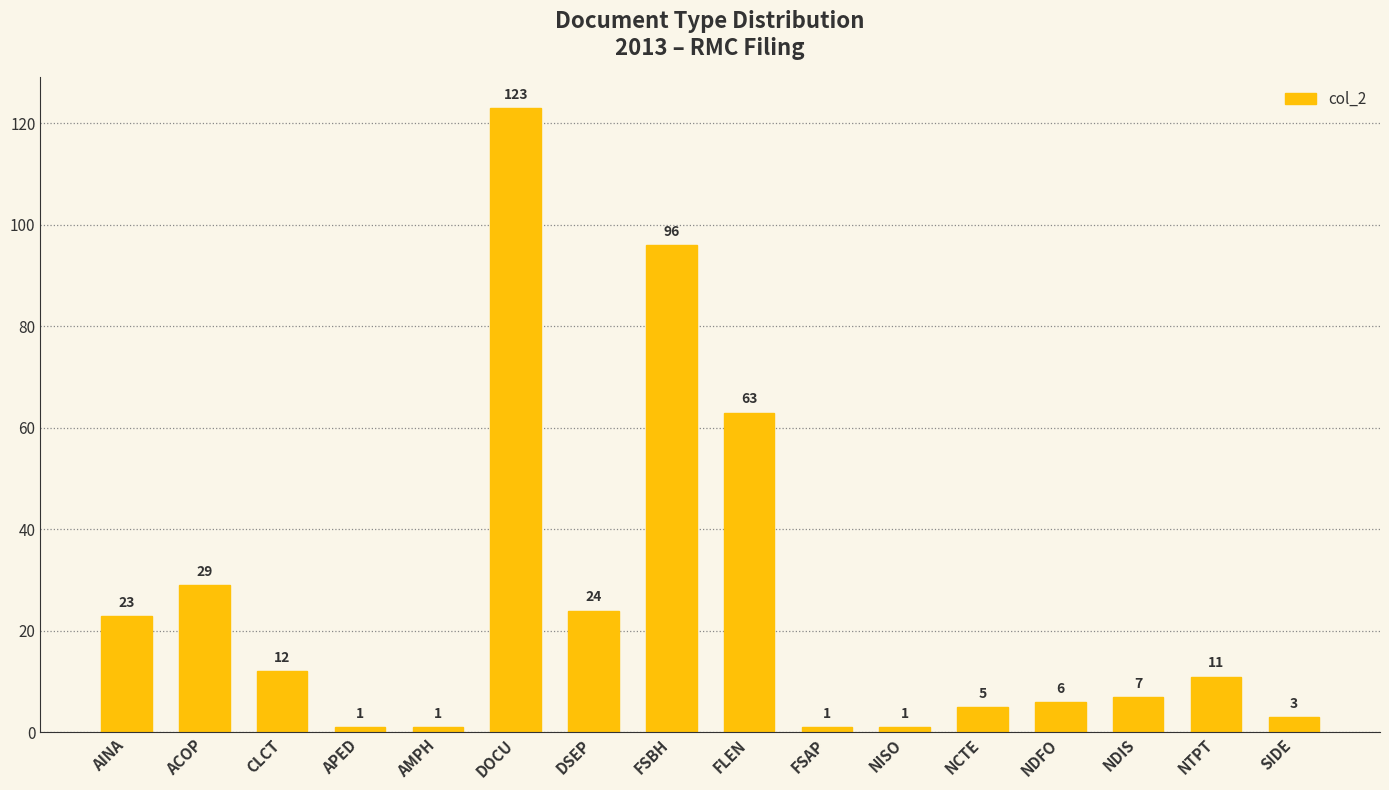

What is the smallest value displayed?

1